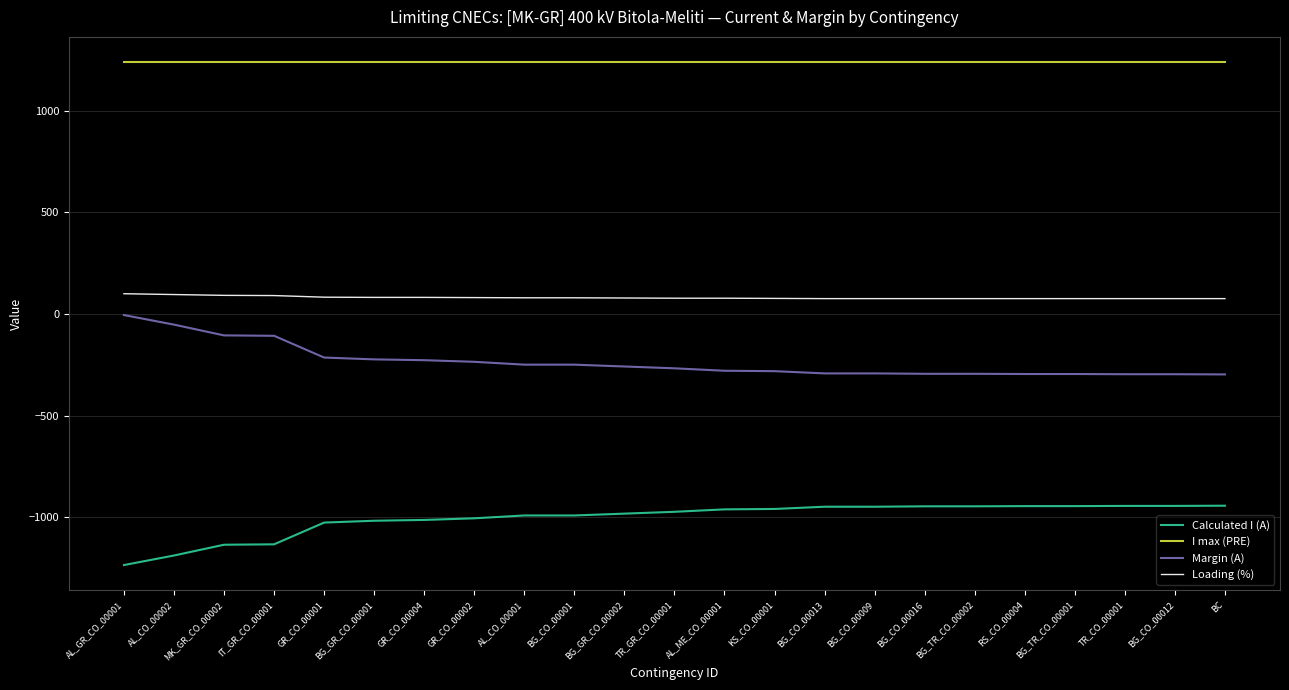

True or false: Margin (A) has a value of -258 at BG_GR_CO_00002.

True